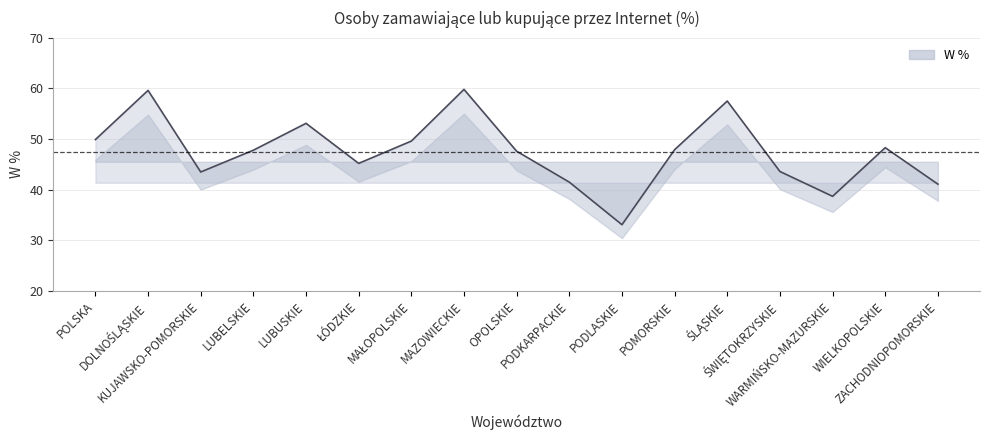

What is the difference between the maximum and minimum values?

26.7